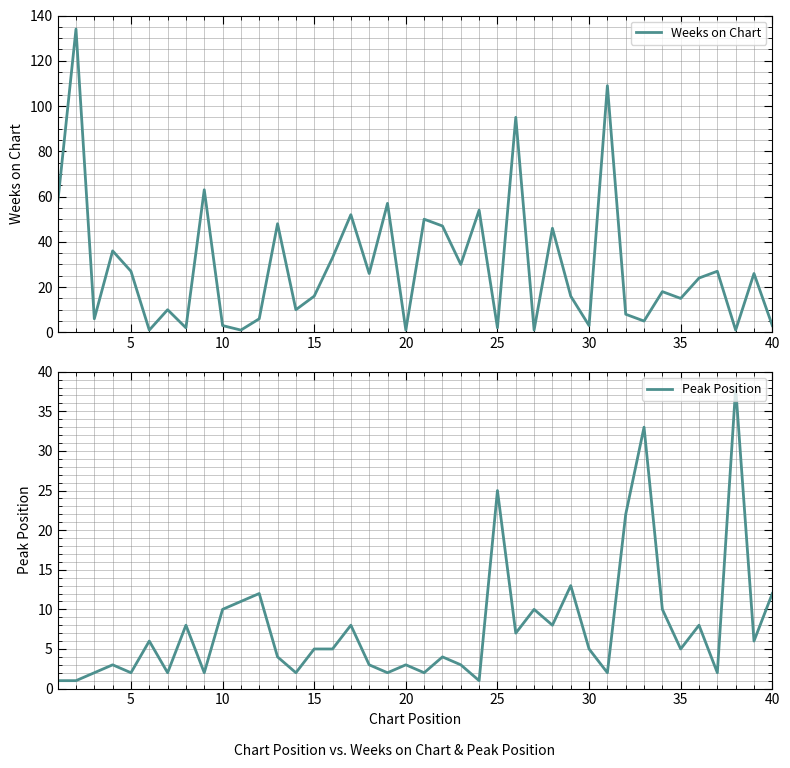

How many times do Peak Position and Weeks on Chart cross each other?

19